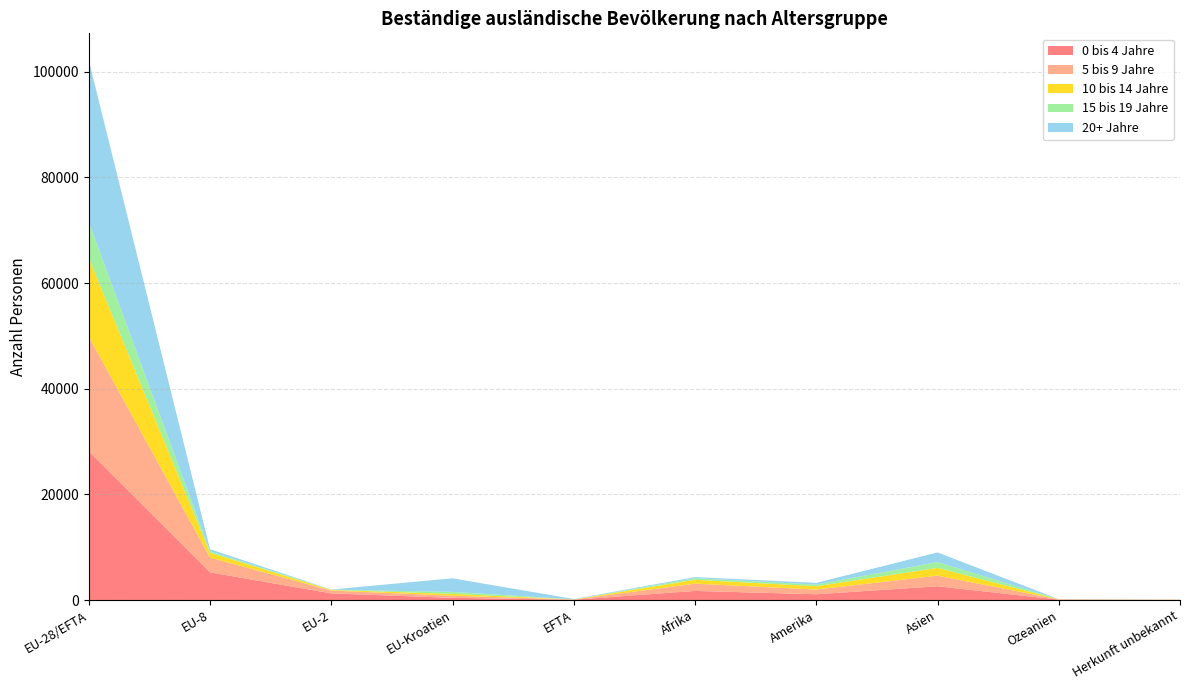

Reading right to left, transcribe all the data shown in this chart.

0 bis 4 Jahre: Herkunft unbekannt=25	Ozeanien=67	Asien=2605	Amerika=1093	Afrika=1724	EFTA=58	EU-Kroatien=409	EU-2=1253	EU-8=5237	EU-28/EFTA=28162
5 bis 9 Jahre: Herkunft unbekannt=26	Ozeanien=43	Asien=2001	Amerika=887	Afrika=1375	EFTA=34	EU-Kroatien=397	EU-2=538	EU-8=2788	EU-28/EFTA=21709
10 bis 14 Jahre: Herkunft unbekannt=9	Ozeanien=27	Asien=1479	Amerika=632	Afrika=728	EFTA=19	EU-Kroatien=352	EU-2=115	EU-8=916	EU-28/EFTA=14861
15 bis 19 Jahre: Herkunft unbekannt=13	Ozeanien=12	Asien=1092	Amerika=311	Afrika=300	EFTA=16	EU-Kroatien=382	EU-2=55	EU-8=261	EU-28/EFTA=6825
20+ Jahre: Herkunft unbekannt=5	Ozeanien=16	Asien=1833	Amerika=326	Afrika=214	EFTA=64	EU-Kroatien=2570	EU-2=26	EU-8=417	EU-28/EFTA=30609